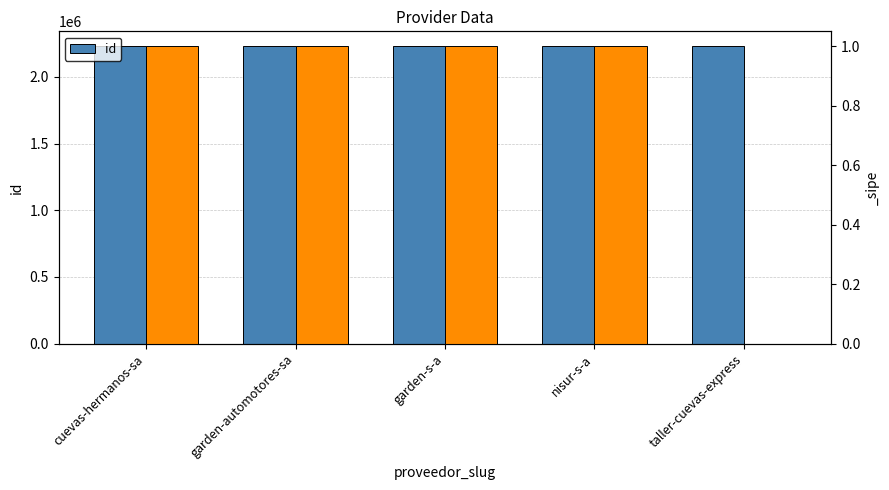

Reading left to right, extract all data points from this chart.

cuevas-hermanos-sa=2230385	garden-automotores-sa=2230384	garden-s-a=2230383	nisur-s-a=2230386	taller-cuevas-express=2230382